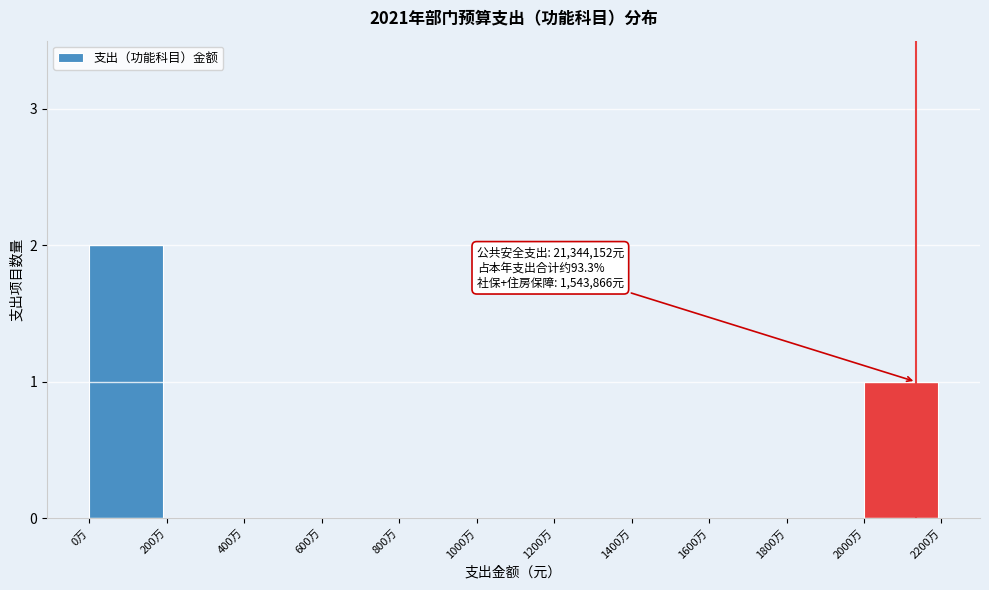

Reading right to left, extract all data points from this chart.

2000万=1	1800万=0	1600万=0	1400万=0	1200万=0	1000万=0	800万=0	600万=0	400万=0	200万=0	0万=2